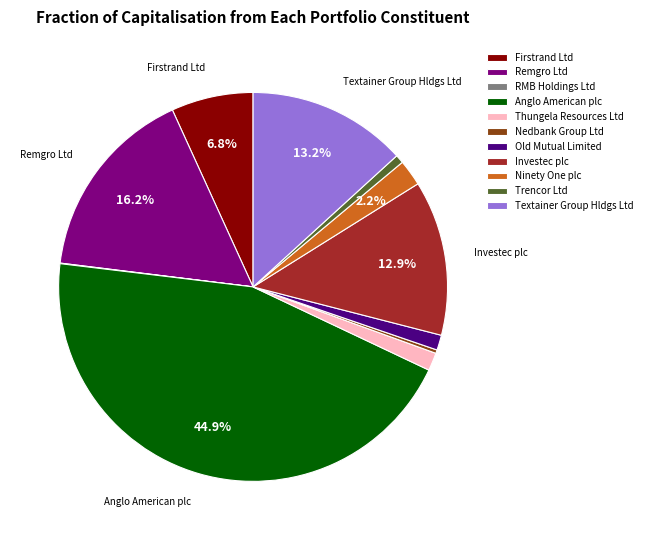

Does Thungela Resources Ltd represent more than half of the total?

No